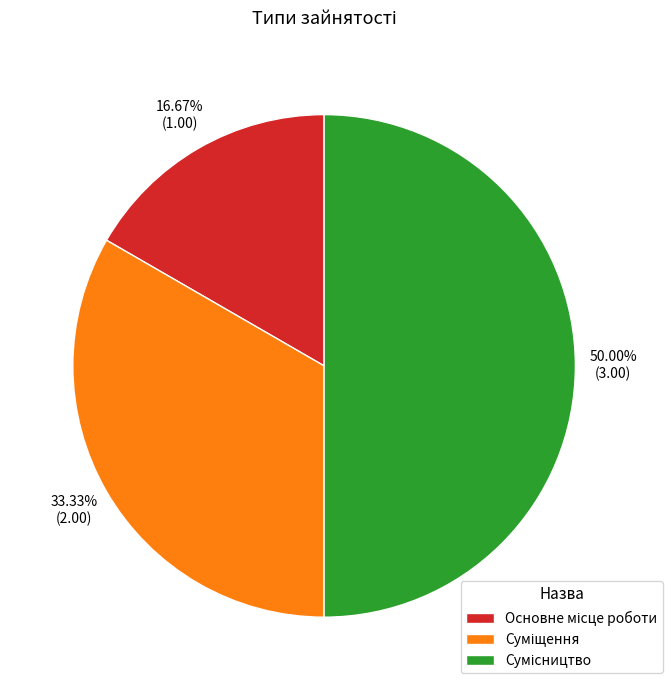

To the nearest percent, what portion does Сумісництво represent?

50%